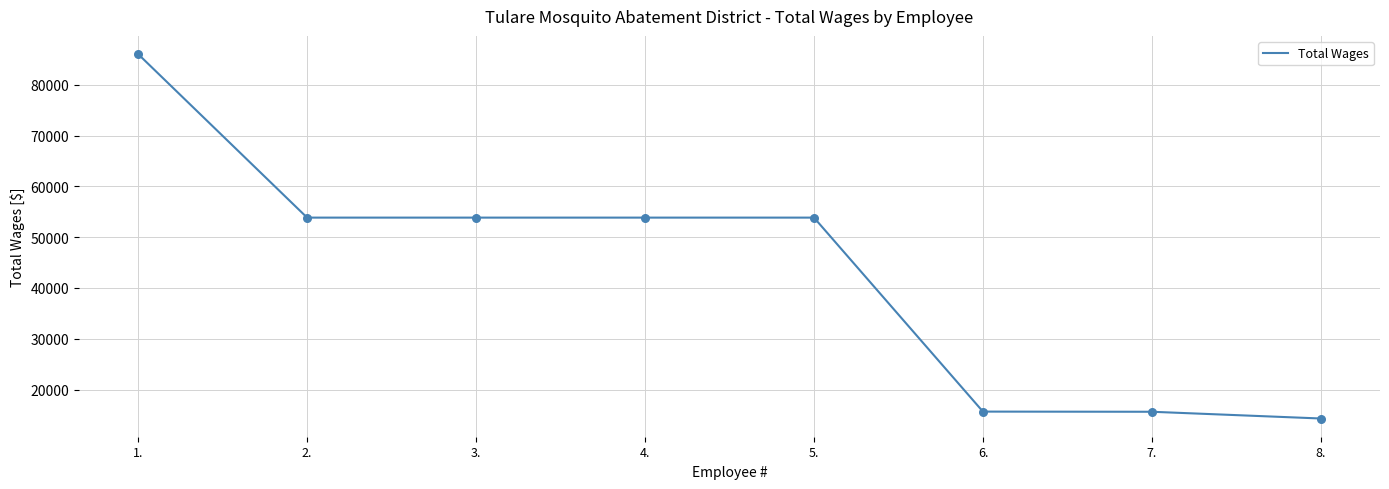

Between 7. and 8., which is larger?

7.